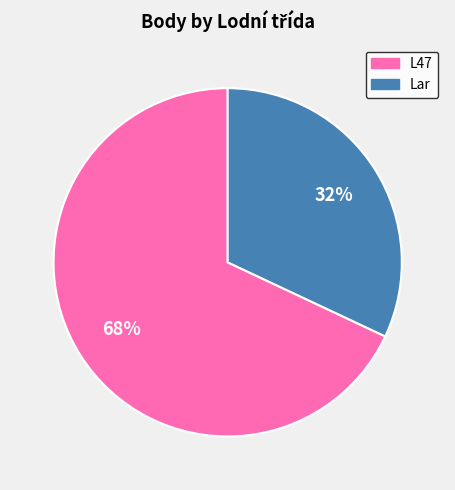

How many segments does this pie chart have?

2